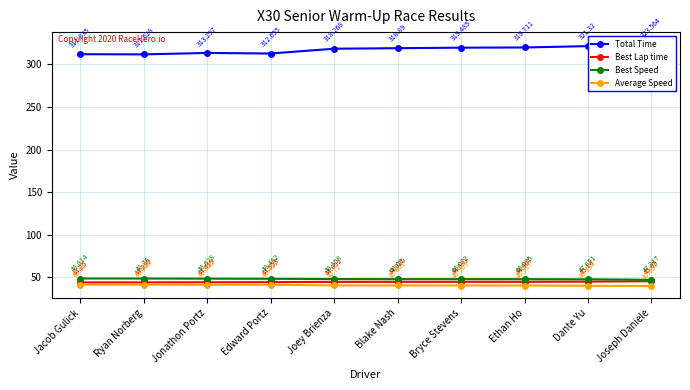

In Total Time, how many points are higher than both neighbors (excluding endpoints)?

1